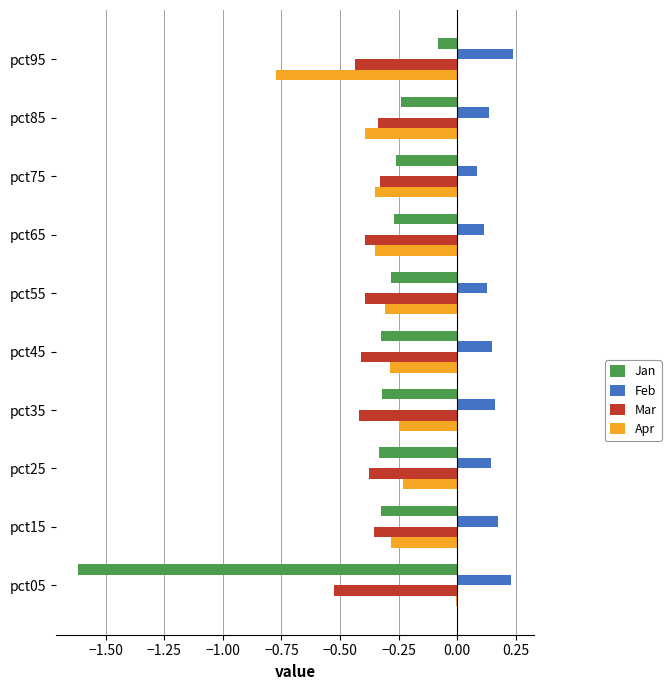

Between pct05 and pct95, which series saw the biggest shift?

Jan